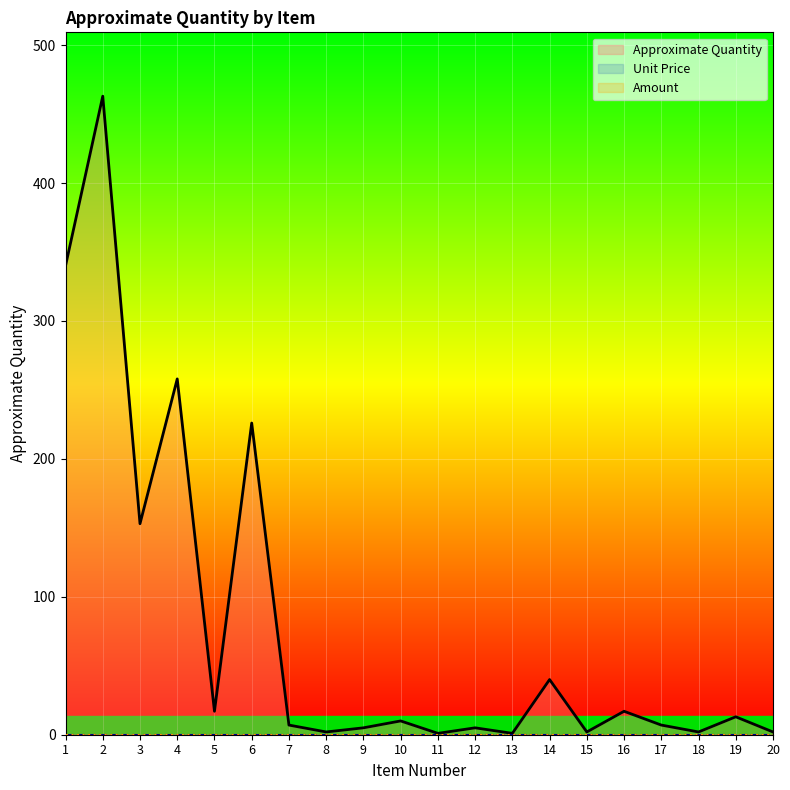

How many categories are shown in the chart?

20